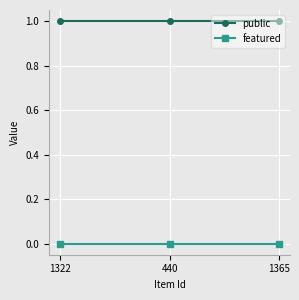

How many categories are shown in the chart?

3